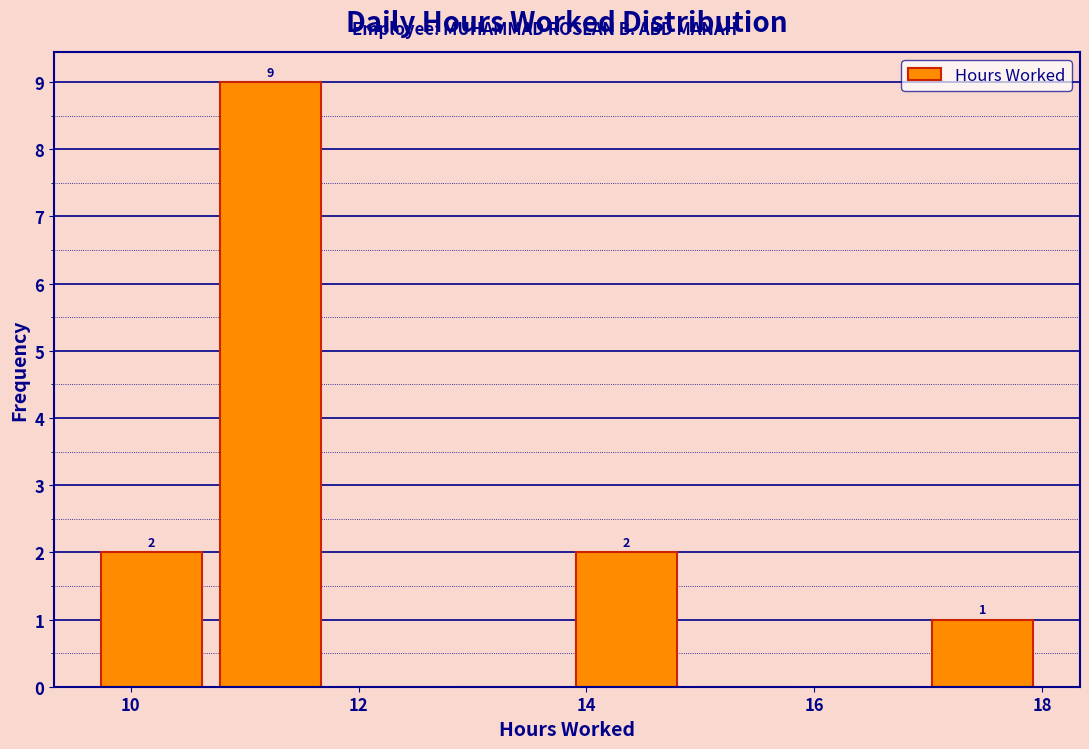

Which range on the x-axis has the tallest bar?

10.8 to 11.8